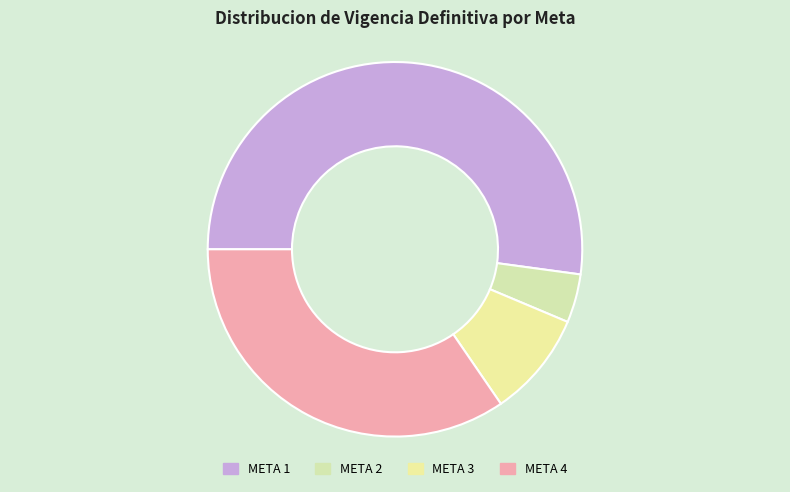

The META 4 slice represents 44% of the pie. True or false?

False